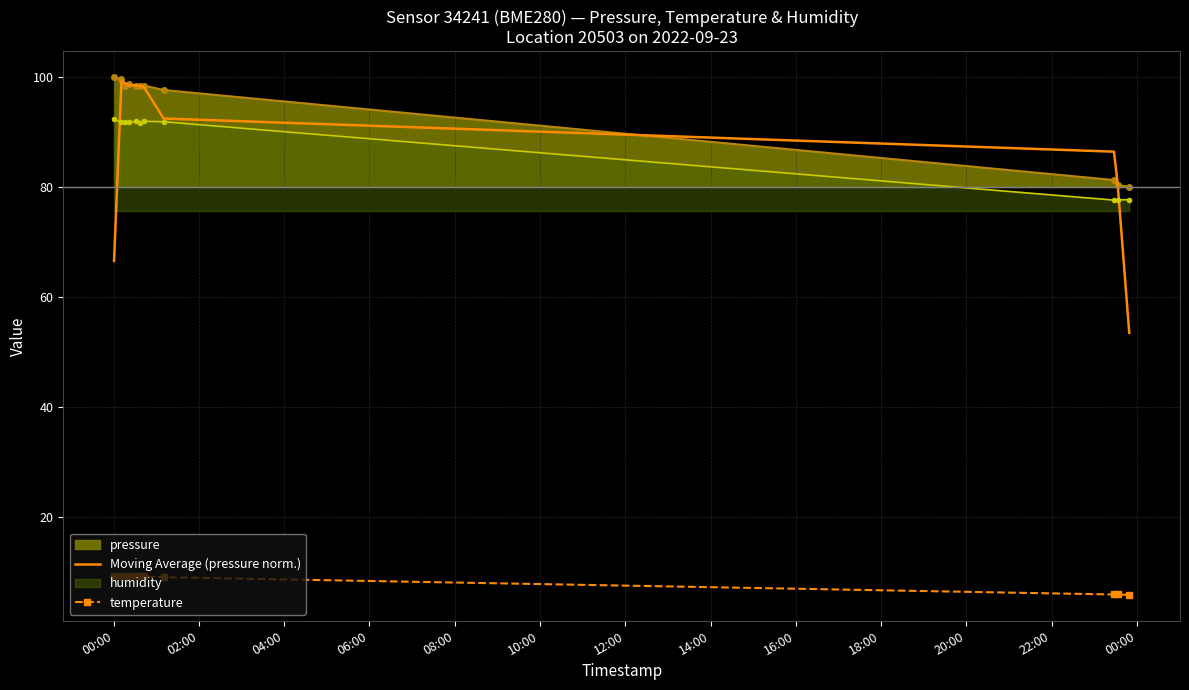

Which series has the largest total across all categories?

pressure